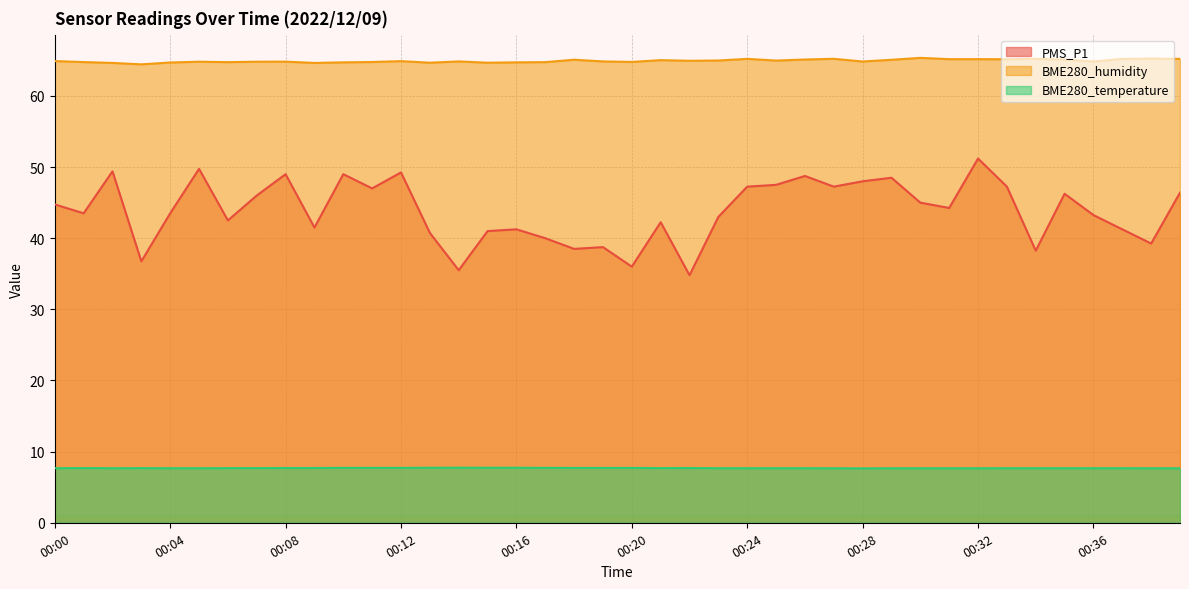

How many categories are shown in the chart?

40